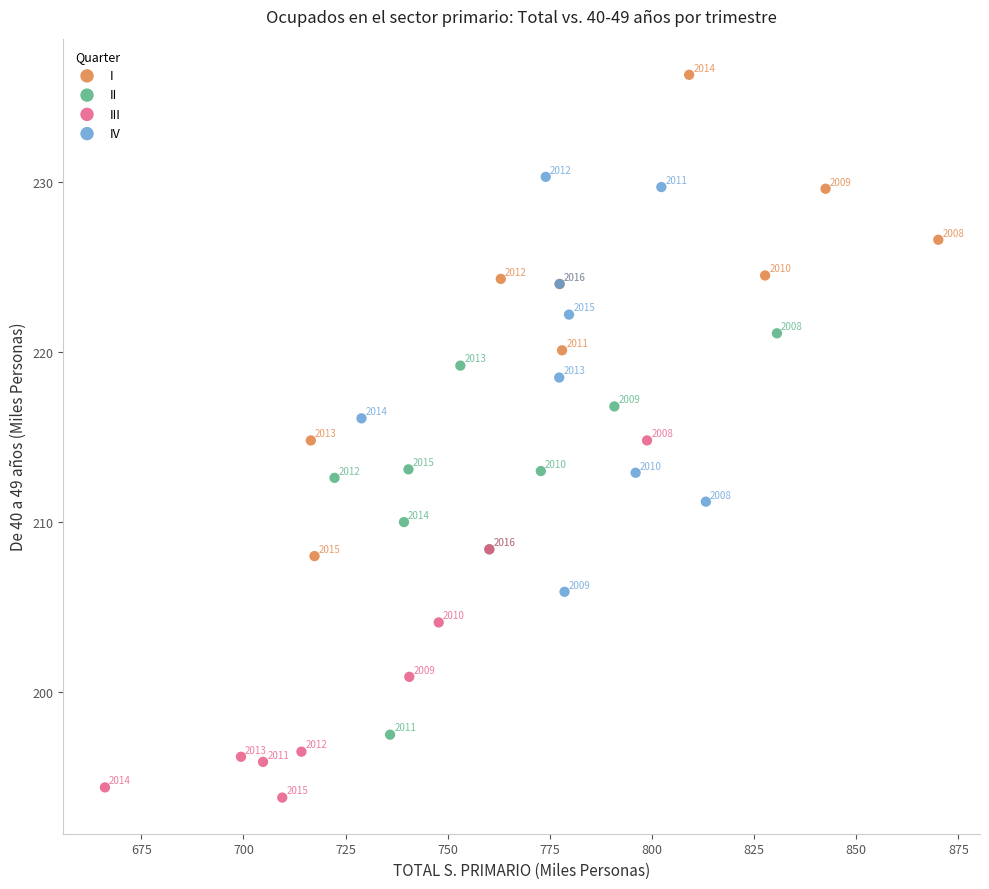

Which series contains the highest Y value?

I